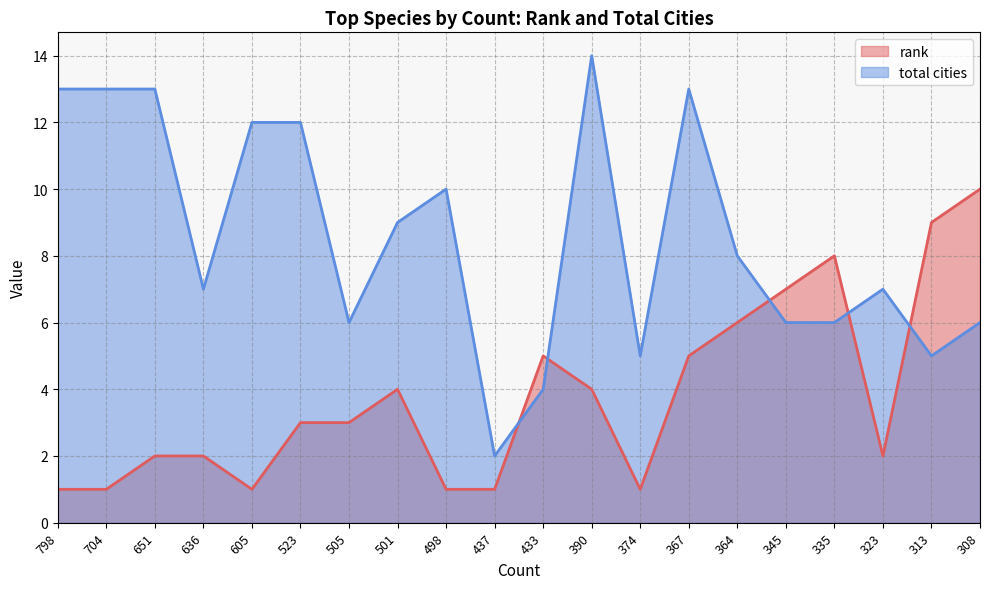

In total cities, how many points are lower than both neighbors (excluding endpoints)?

5